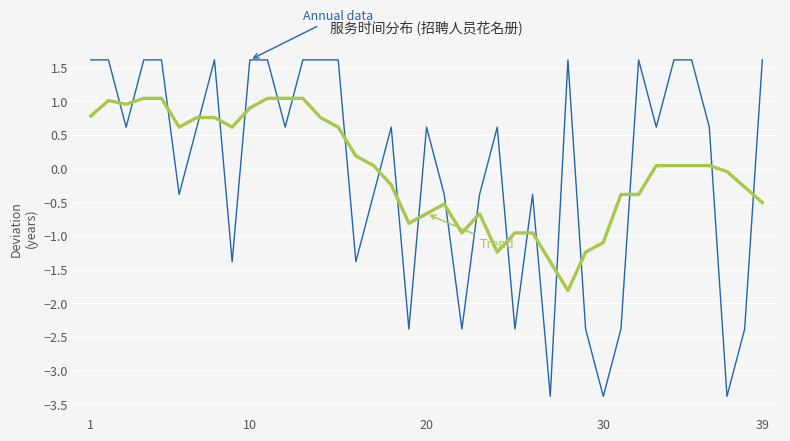

What is the smallest value displayed?

-3.4